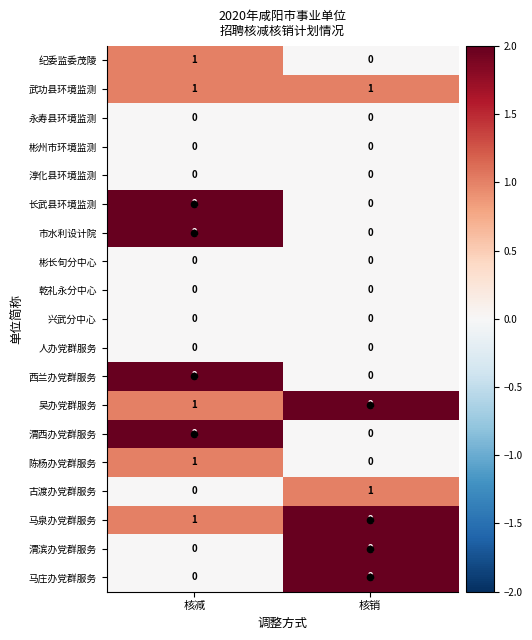

Rank the categories by 纪委监委茂陵 value from lowest to highest.

核销, 核减